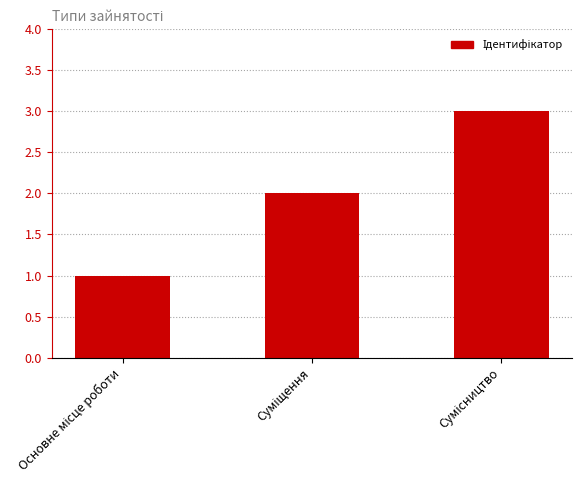

Count the number of categories in the chart.

3